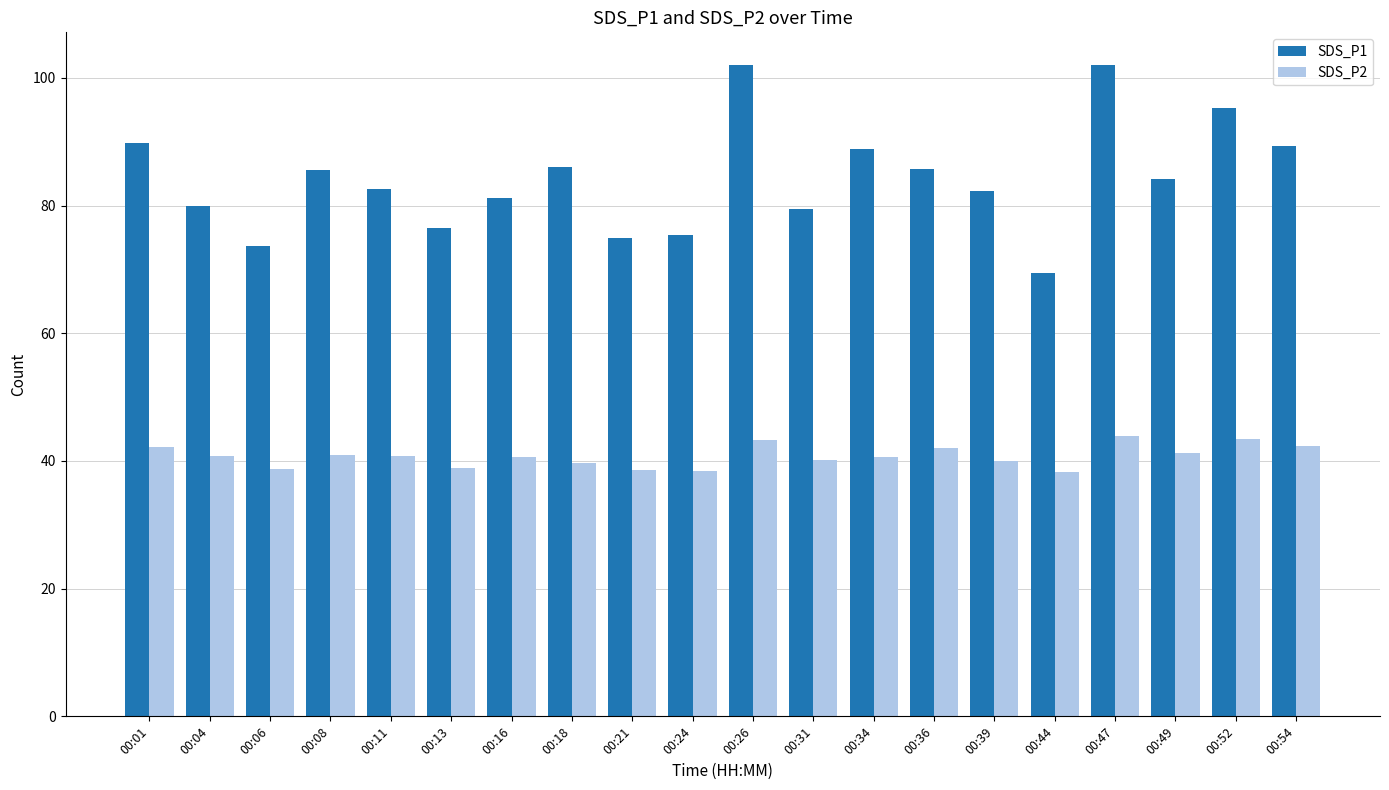

Which series has the largest total across all categories?

SDS_P1